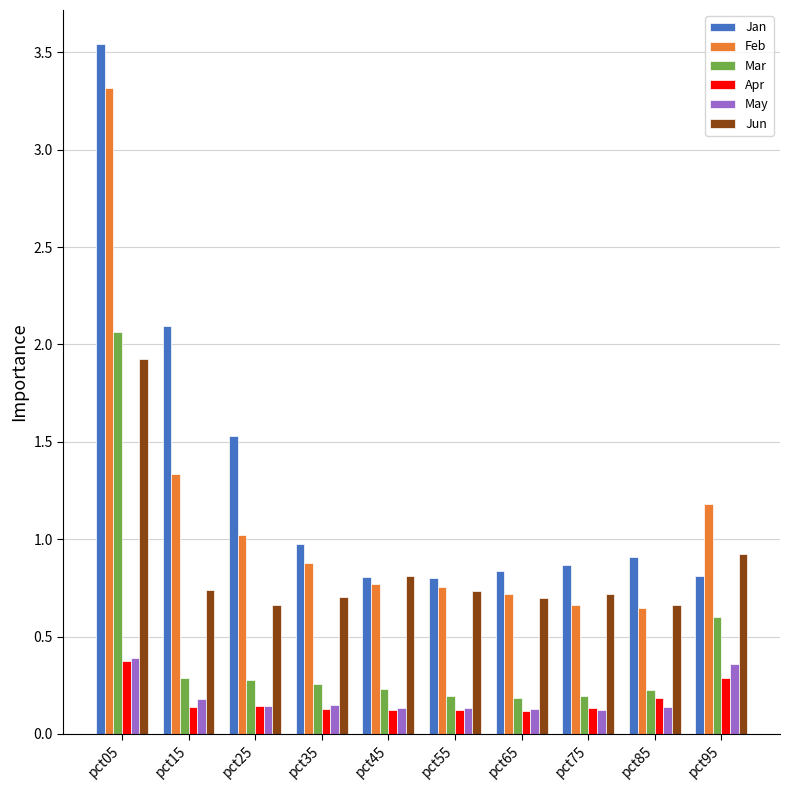

At which label does Mar reach its peak?

pct05